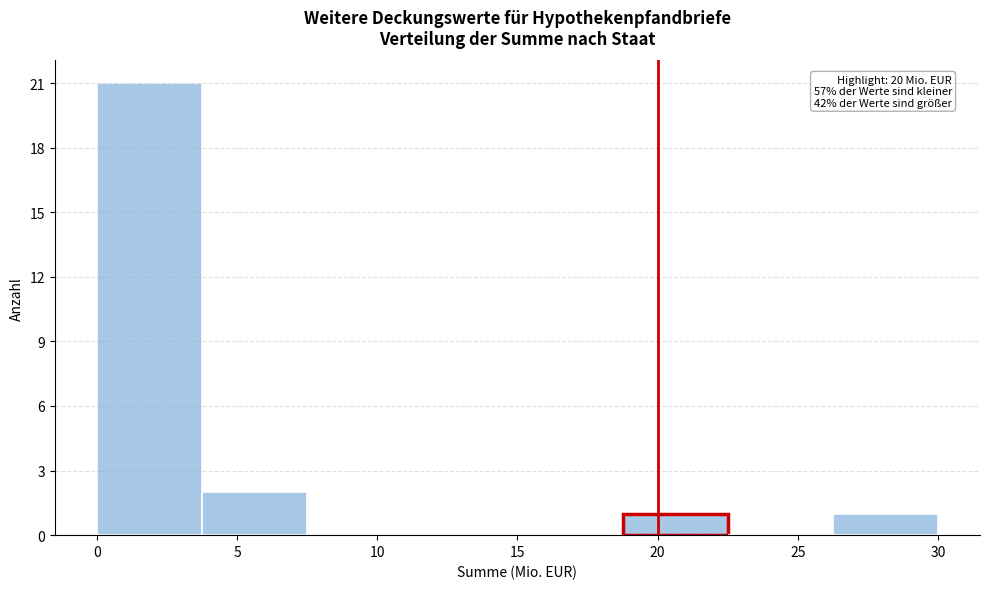

Over which range of the x-axis is the bar tallest?

0.00 to 3.75